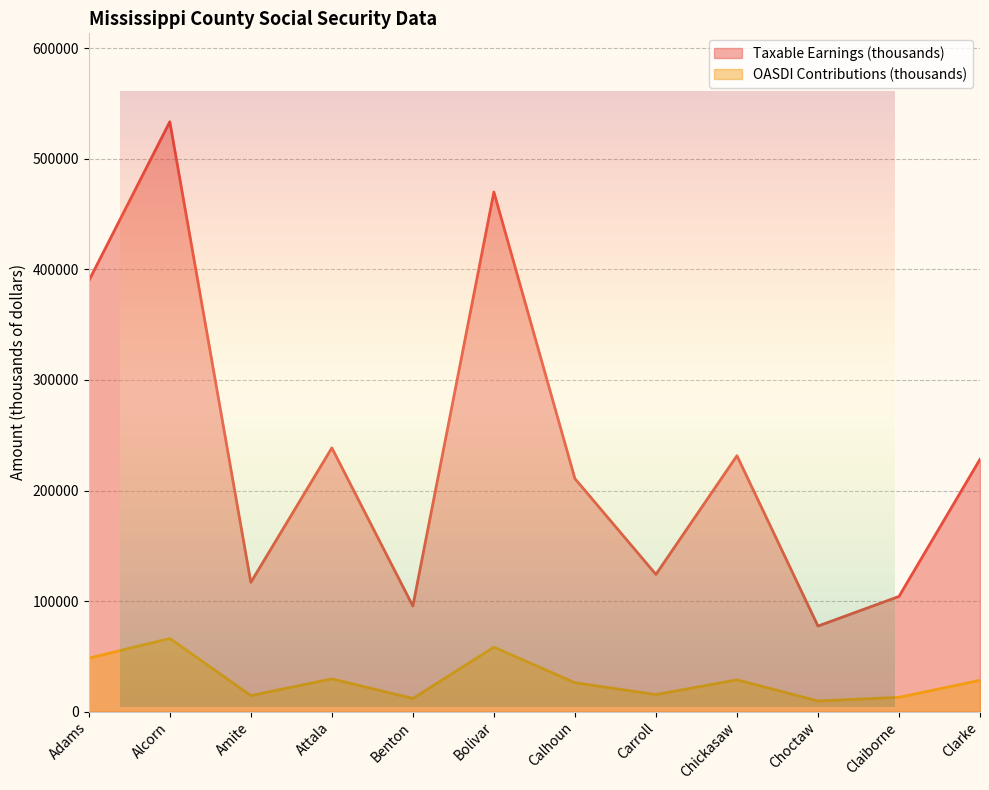

Rank the categories by Taxable Earnings (thousands) value from lowest to highest.

Choctaw, Benton, Claiborne, Amite, Carroll, Calhoun, Clarke, Chickasaw, Attala, Adams, Bolivar, Alcorn